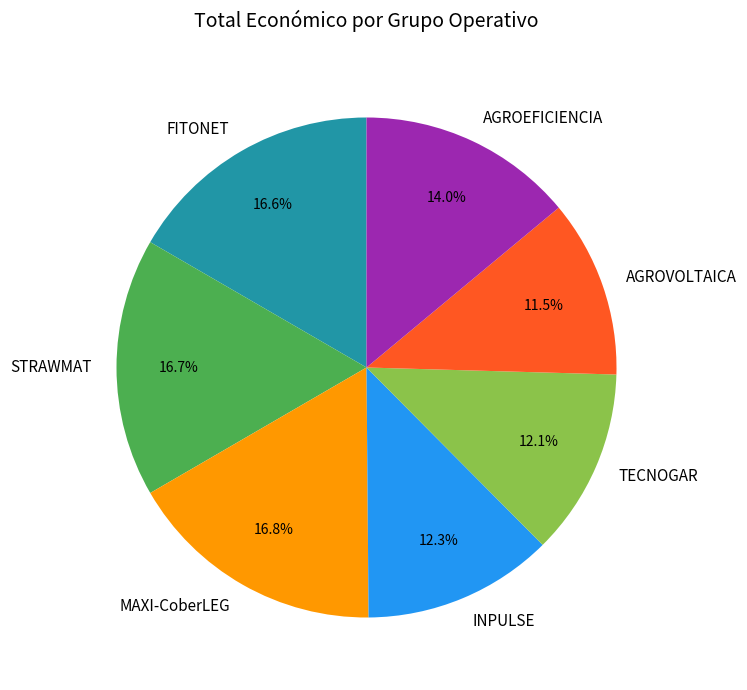

Count the number of slices in the pie.

7